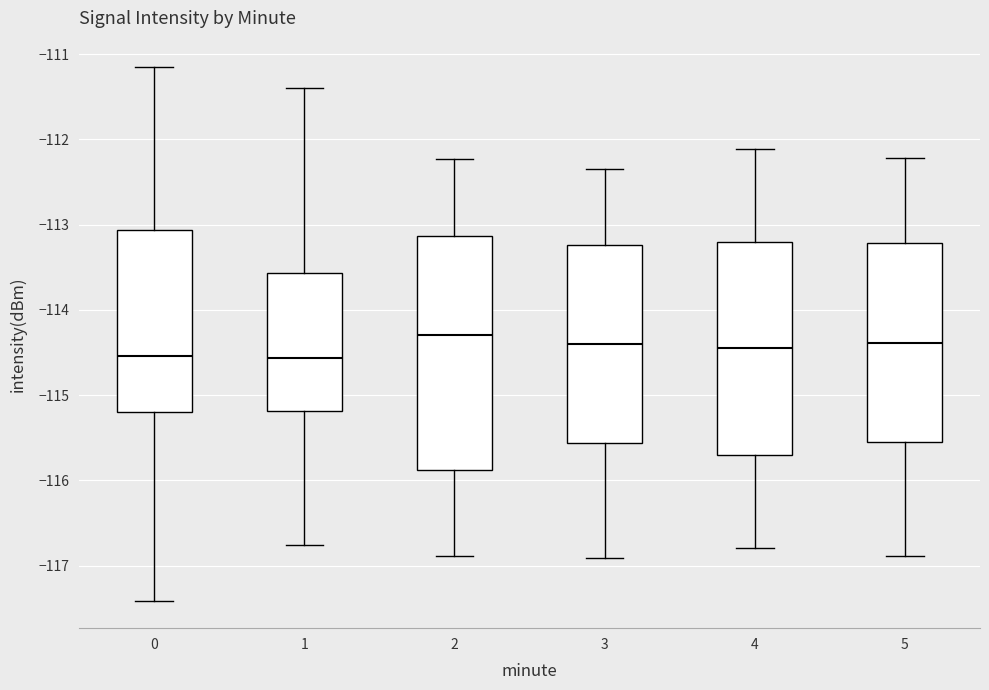

Where is the lower edge of the box at x = 0 on the y-axis? The values are not printed on the chart, so give them approximately, as read against the axis.

-115.2